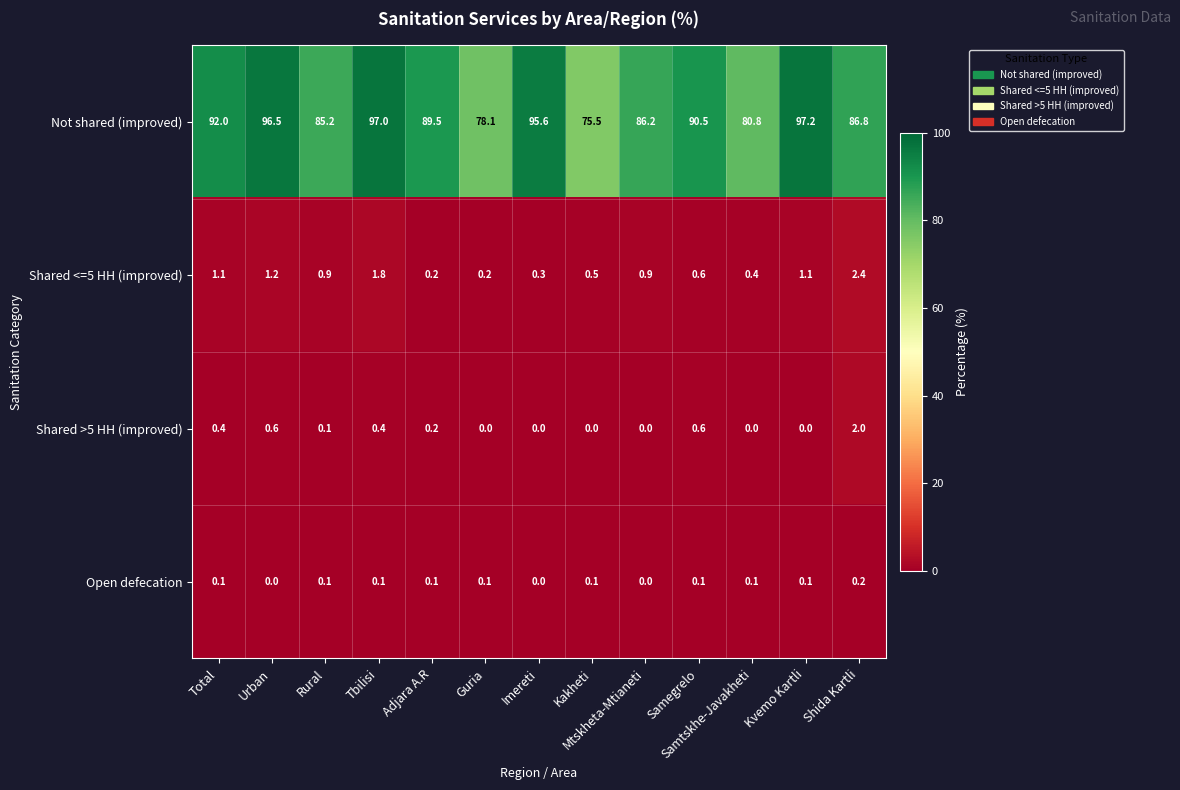

True or false: Not shared (improved) has a value of 46.1 at Tbilisi.

False